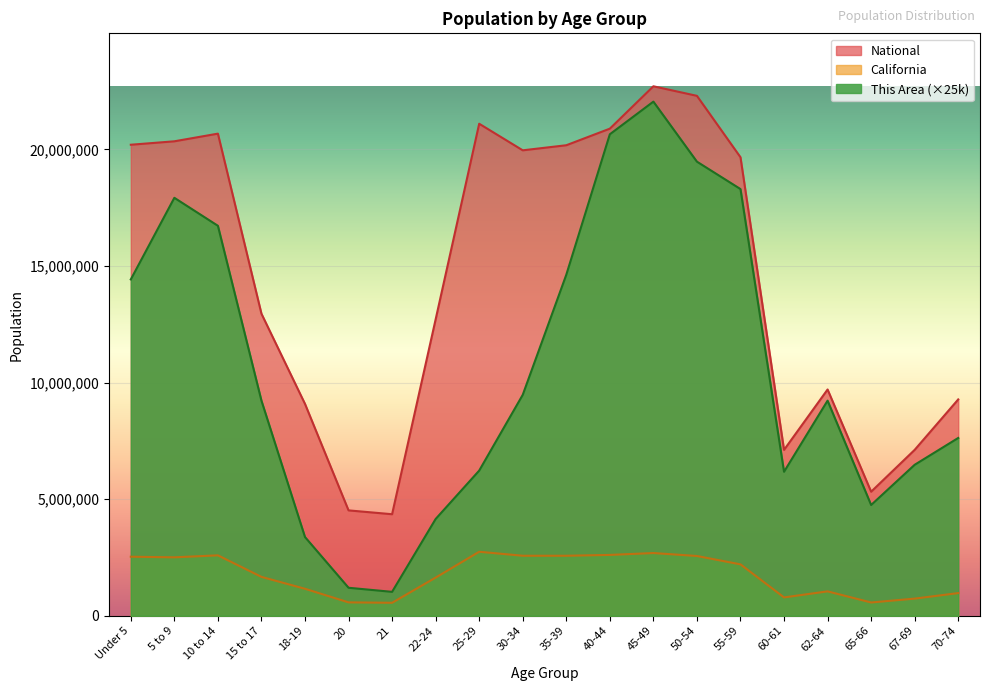

What is the total value across all series at 22-24?

18499108